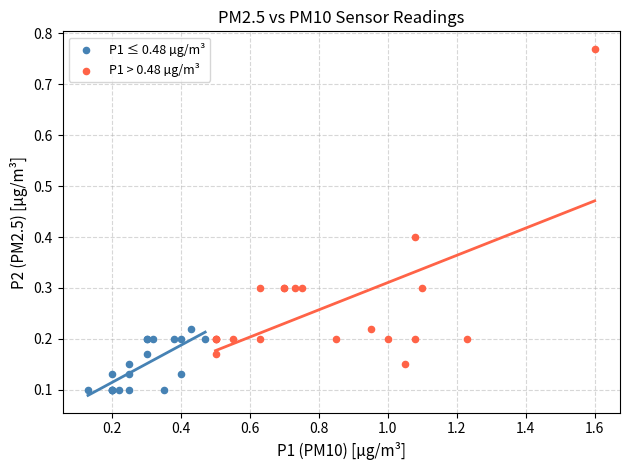

Which series reaches the minimum Y coordinate?

P1 ≤ 0.48 µg/m³